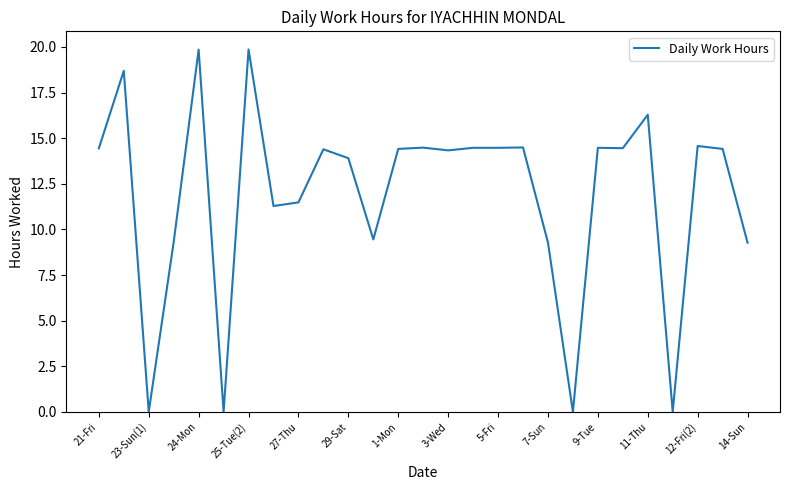

Is this an area chart (filled region under the line)?

No